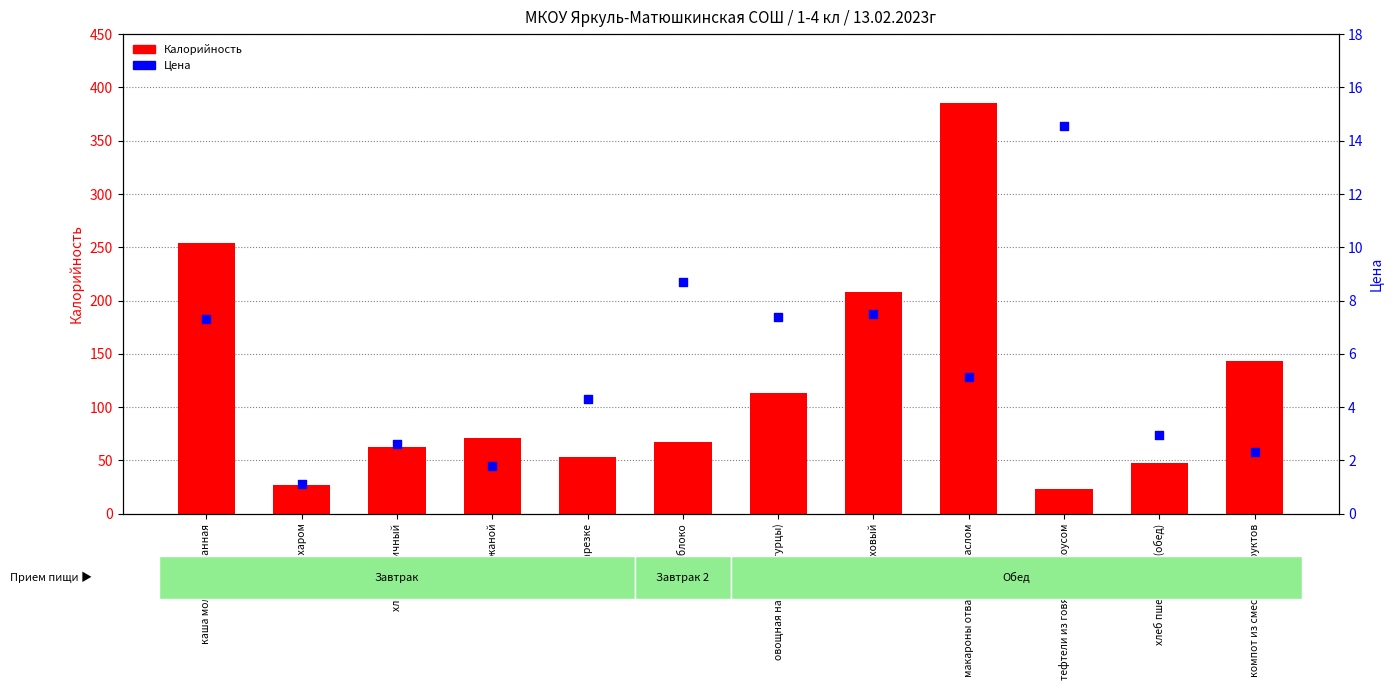

At how many categories does at least one series exceed 274?

1